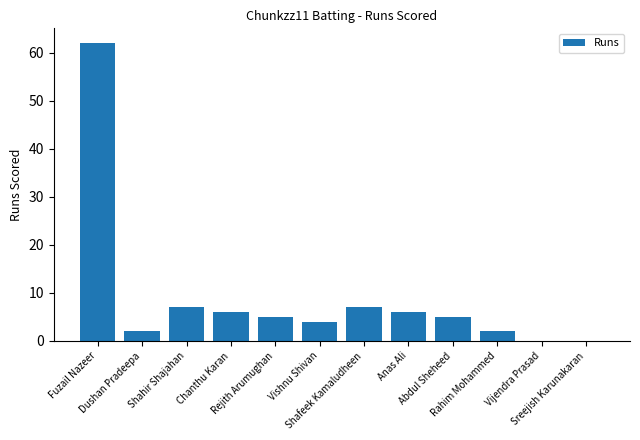

At which label does the data first exceed 5?

Fuzail Nazeer